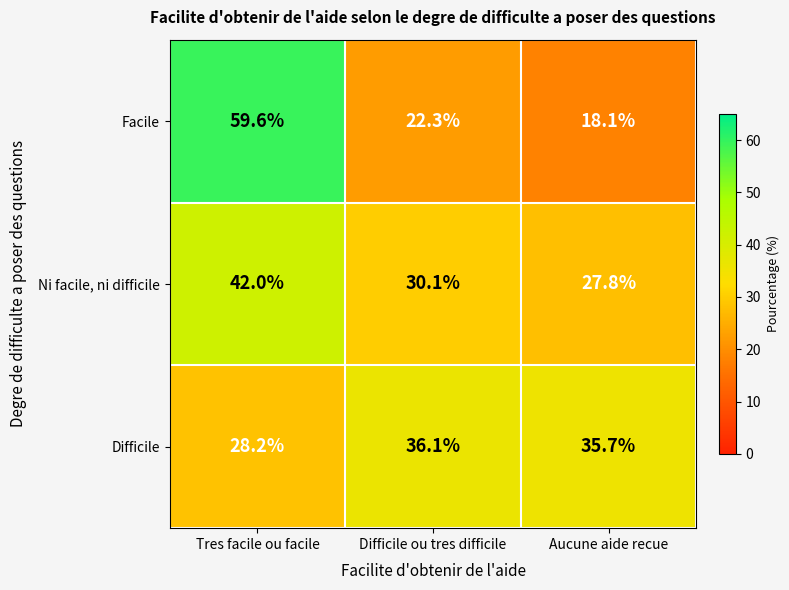

Reading right to left, transcribe all the data shown in this chart.

Facile: Aucune aide recue=18.1	Difficile ou tres difficile=22.3	Tres facile ou facile=59.6
Ni facile, ni difficile: Aucune aide recue=27.8	Difficile ou tres difficile=30.1	Tres facile ou facile=42.0
Difficile: Aucune aide recue=35.7	Difficile ou tres difficile=36.1	Tres facile ou facile=28.2